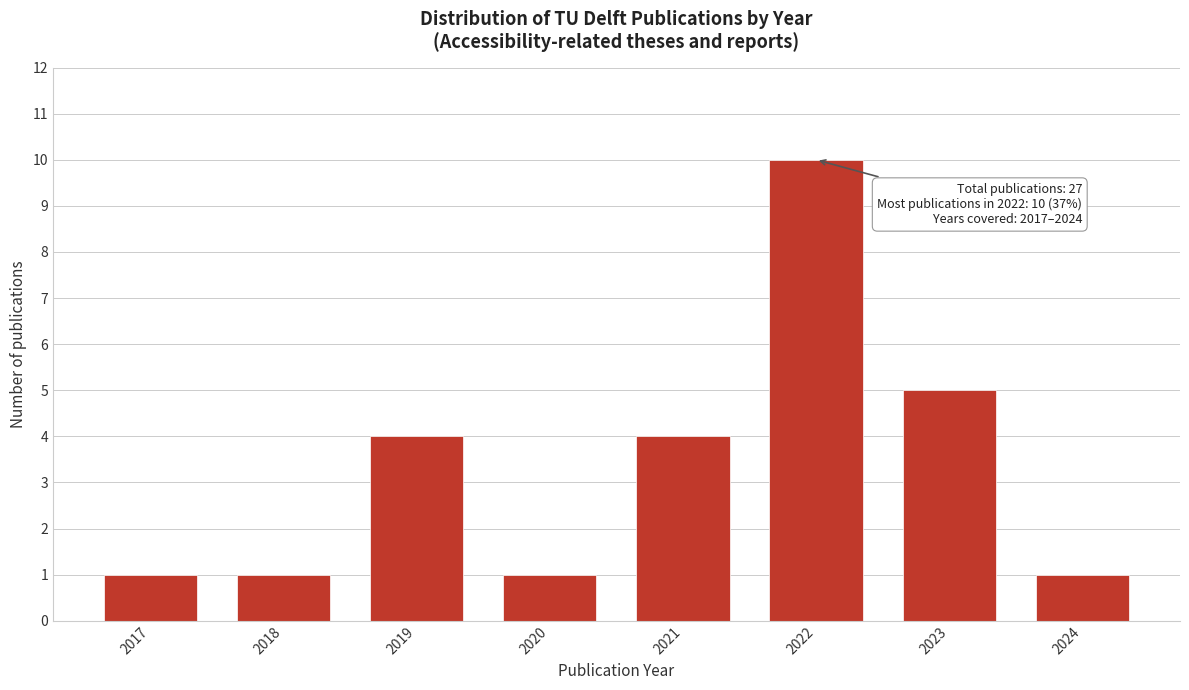

Reading left to right, what are all the values shown in this chart?

1	1	4	1	4	10	5	1